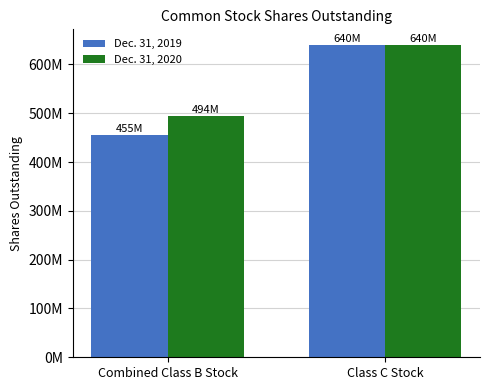

Are the bars horizontal?

No